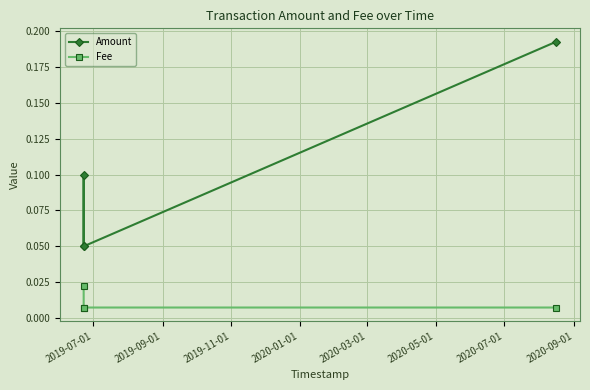

List the series in order of their peak value, lowest first.

Fee, Amount